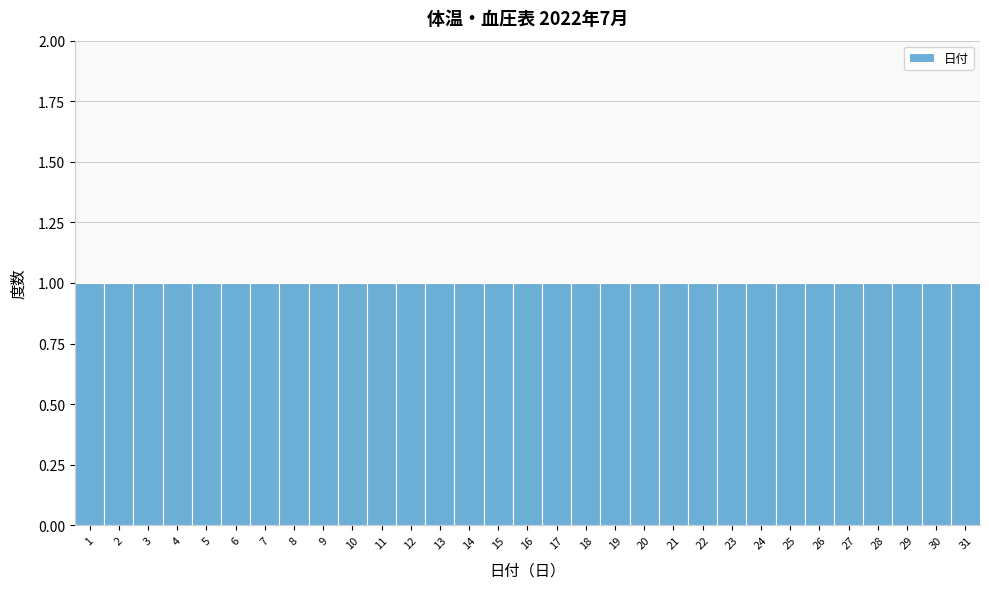

Reading left to right, list every bar in this chart as the range it spans on the x-axis followed by its height. The values are not printed on the chart, so give them approximately, as read against the axis.

0.5 to 1.5: 1
1.5 to 2.5: 1
2.5 to 3.5: 1
3.5 to 4.5: 1
4.5 to 5.5: 1
5.5 to 6.5: 1
6.5 to 7.5: 1
7.5 to 8.5: 1
8.5 to 9.5: 1
9.5 to 10.5: 1
10.5 to 11.5: 1
11.5 to 12.5: 1
12.5 to 13.5: 1
13.5 to 14.5: 1
14.5 to 15.5: 1
15.5 to 16.5: 1
16.5 to 17.5: 1
17.5 to 18.5: 1
18.5 to 19.5: 1
19.5 to 20.5: 1
20.5 to 21.5: 1
21.5 to 22.5: 1
22.5 to 23.5: 1
23.5 to 24.5: 1
24.5 to 25.5: 1
25.5 to 26.5: 1
26.5 to 27.5: 1
27.5 to 28.5: 1
28.5 to 29.5: 1
29.5 to 30.5: 1
30.5 to 31.5: 1